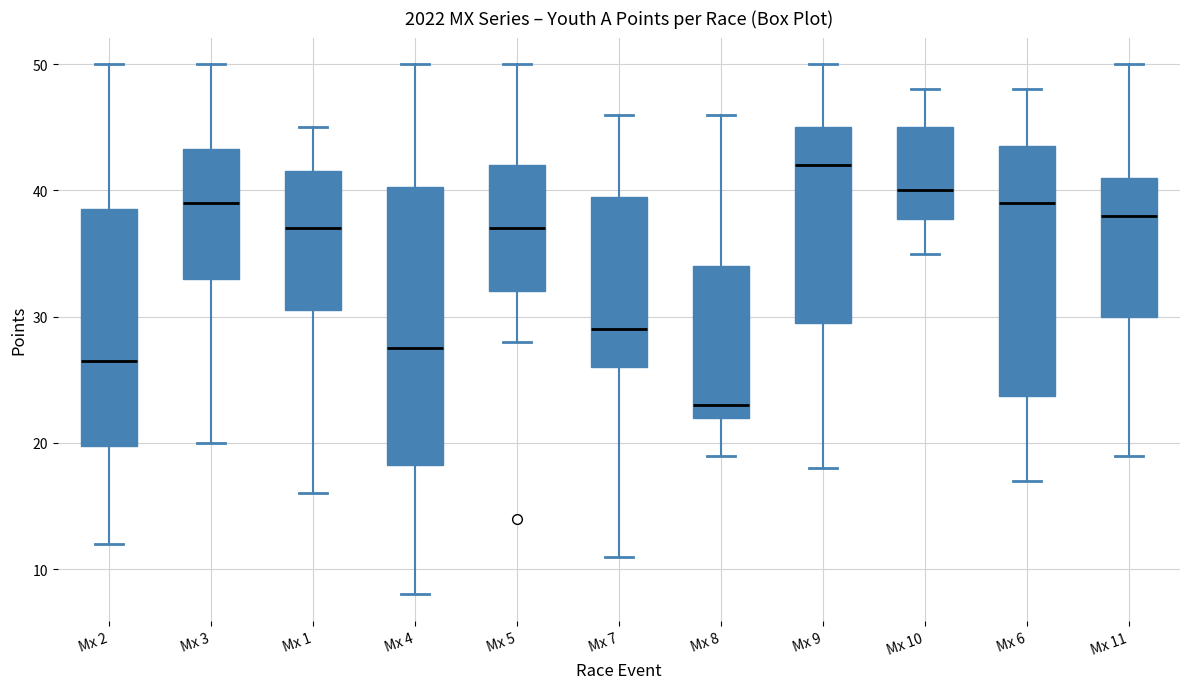

Which box's median line is the lowest?

Mx 8